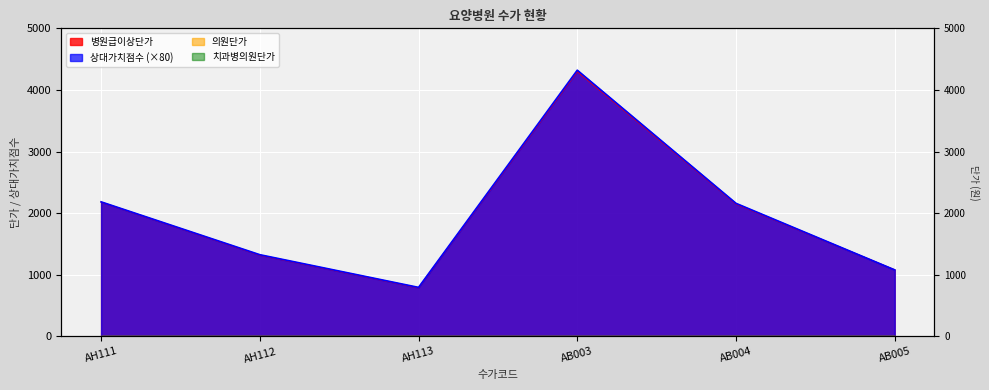

Reading left to right, what are all the values shown in this chart?

병원급이상단가: AH111=2180.0	AH112=1320.0	AH113=790.0	AB003=4300.0	AB004=2150.0	AB005=1080.0
상대가치점수: AH111=2184.0	AH112=1326.4	AH113=796.0	AB003=4320.8	AB004=2160.0	AB005=1080.0